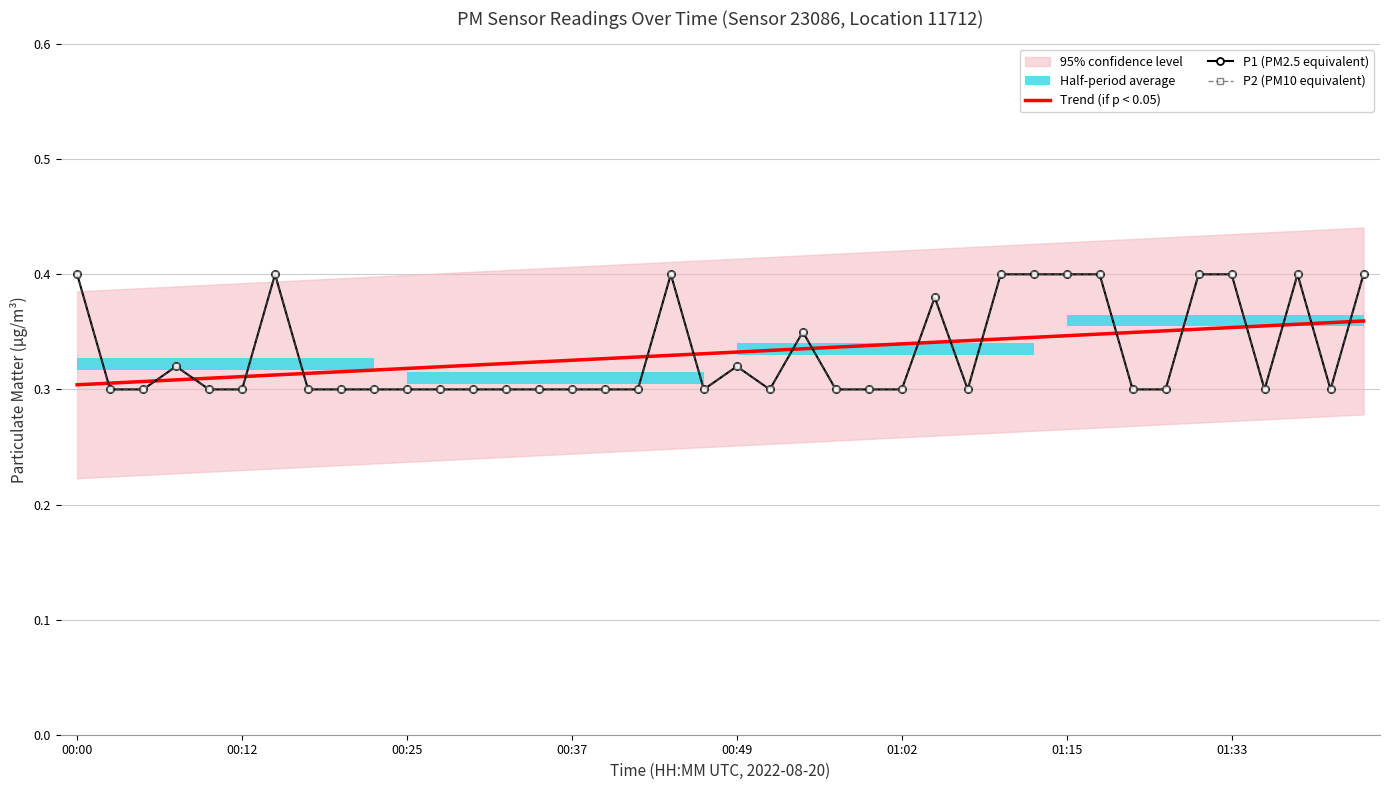

How many times do Trend (if p < 0.05) and P1 (PM2.5 equivalent) cross each other?

18